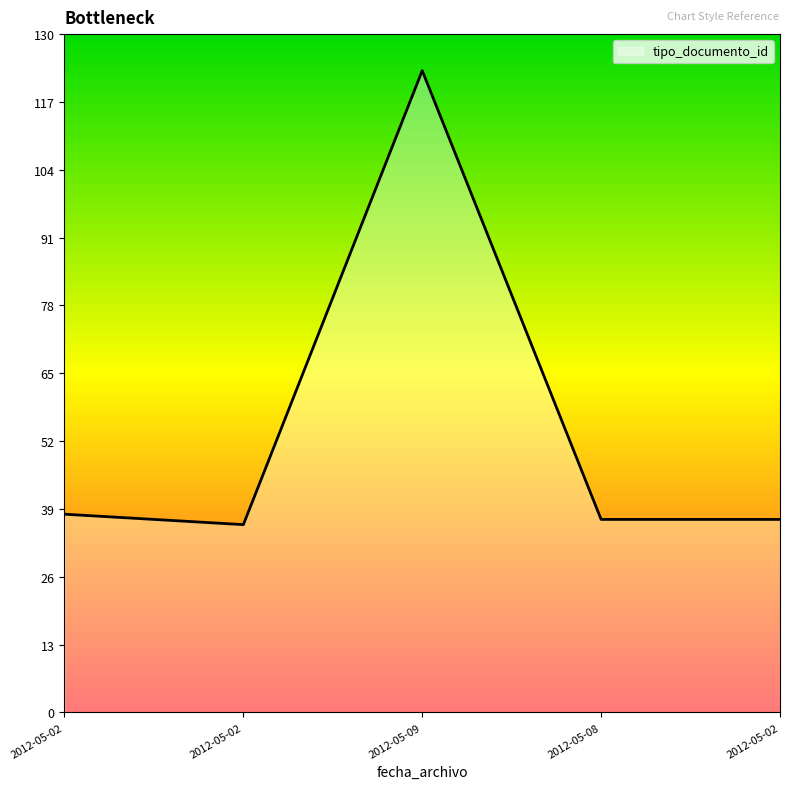

Reading left to right, extract all data points from this chart.

38	36	123	37	37